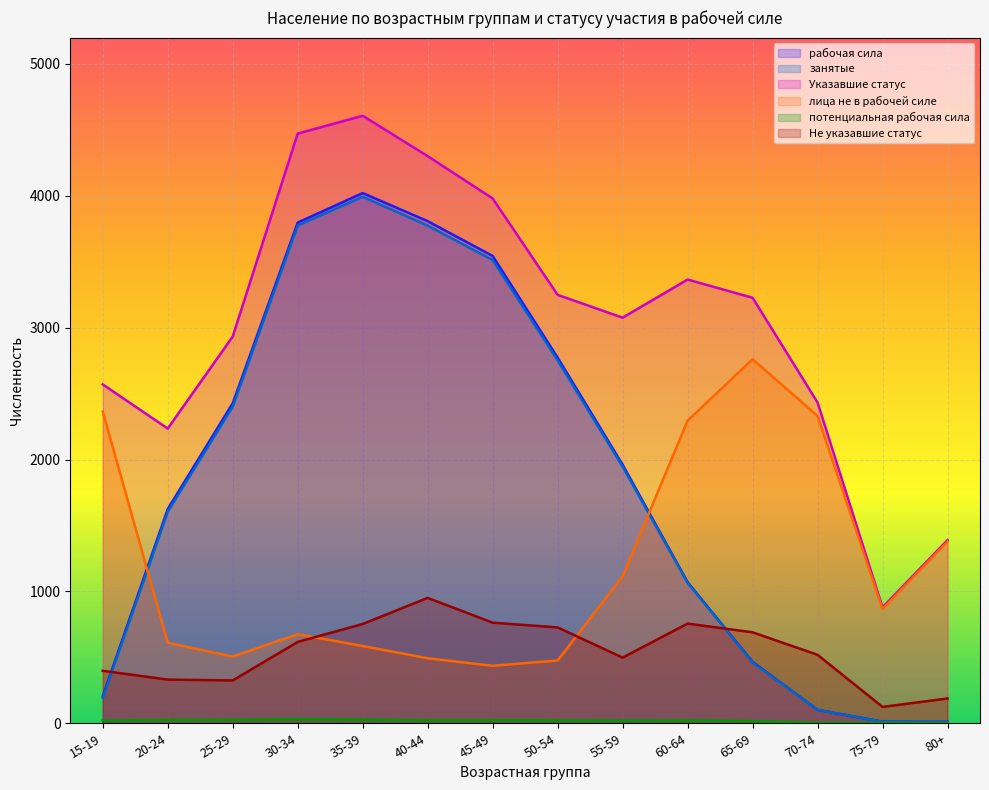

Is it true that Указавшие статус equals 3365 at 60-64?

True